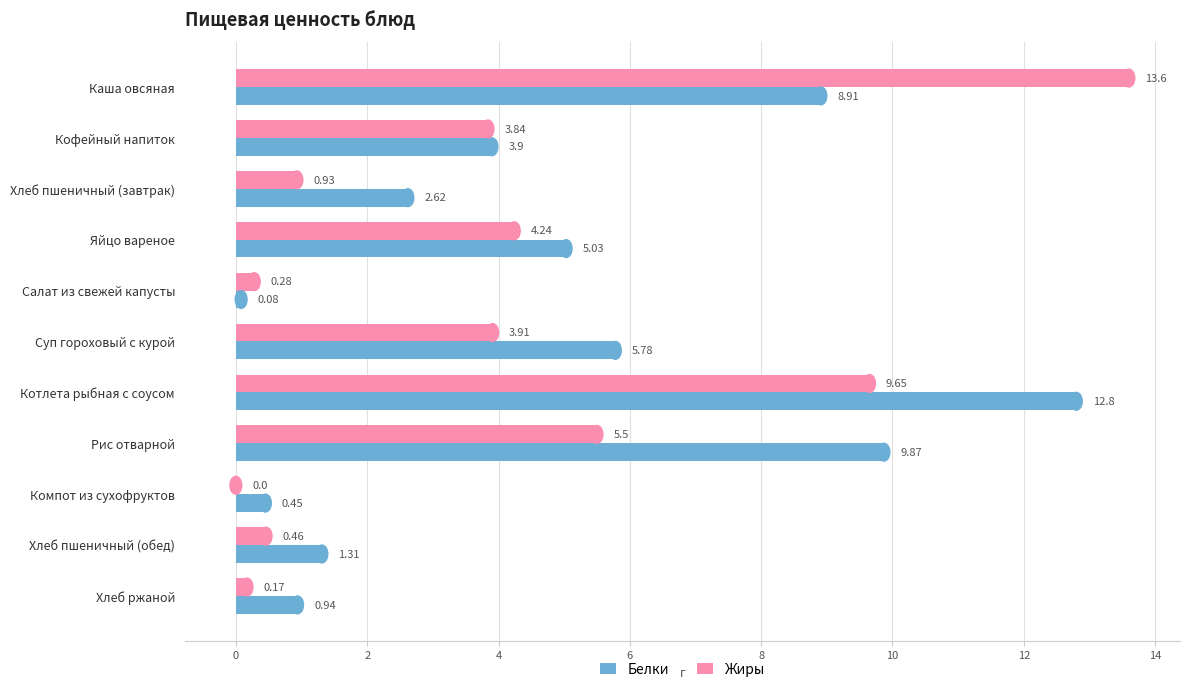

Between Хлеб пшеничный (завтрак) and Яйцо вареное, which series saw the biggest shift?

Жиры